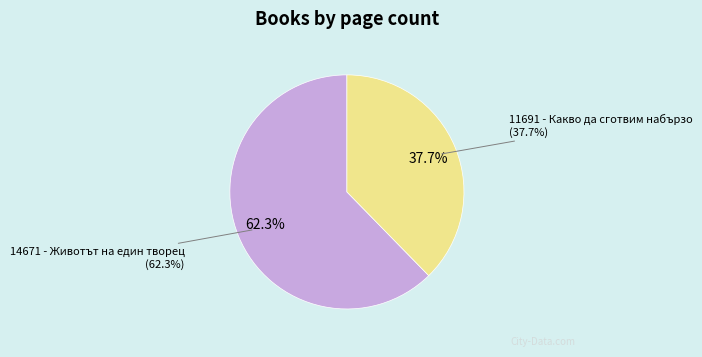

How many slices are in this pie chart?

2